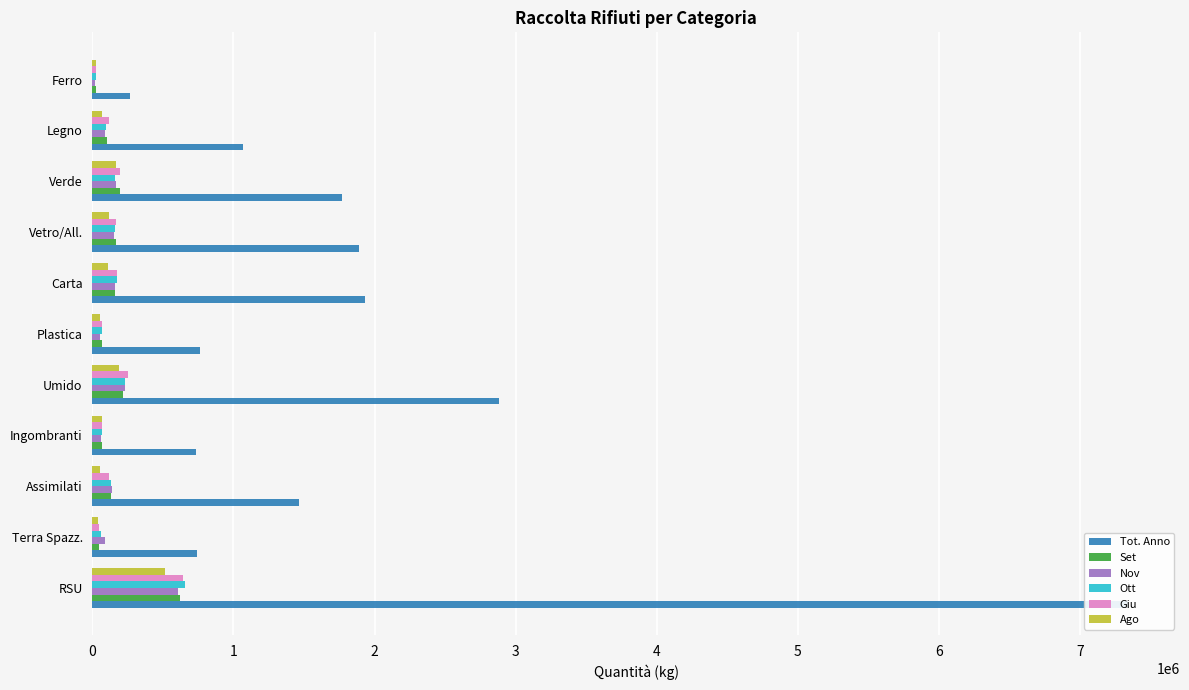

At Terra Spazz., list the series in order from largest to smallest.

Tot. Anno, Nov, Ott, Giu, Set, Ago